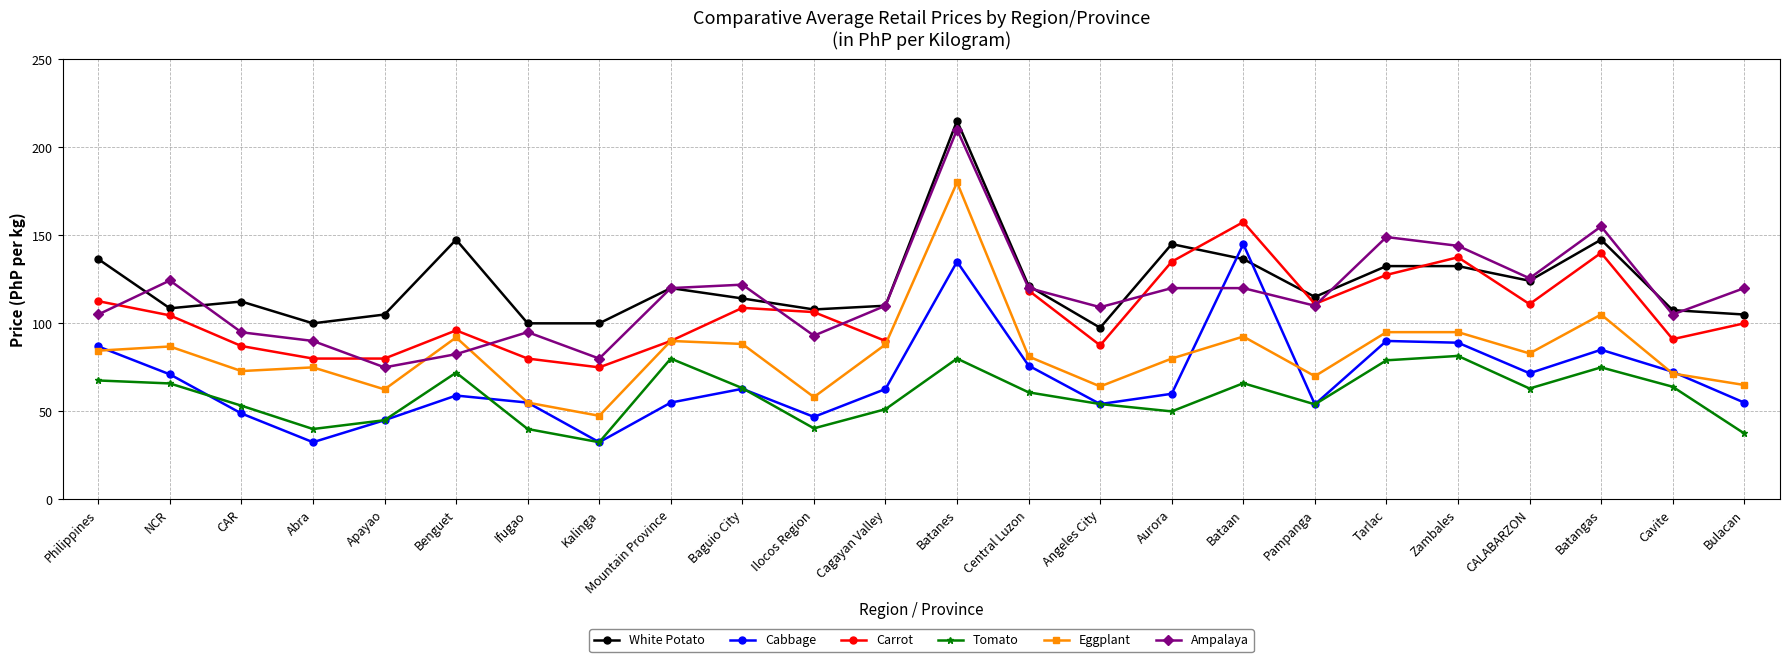

At Aurora, list the series in order from smallest to largest.

Tomato, Cabbage, Eggplant, Ampalaya, Carrot, White Potato